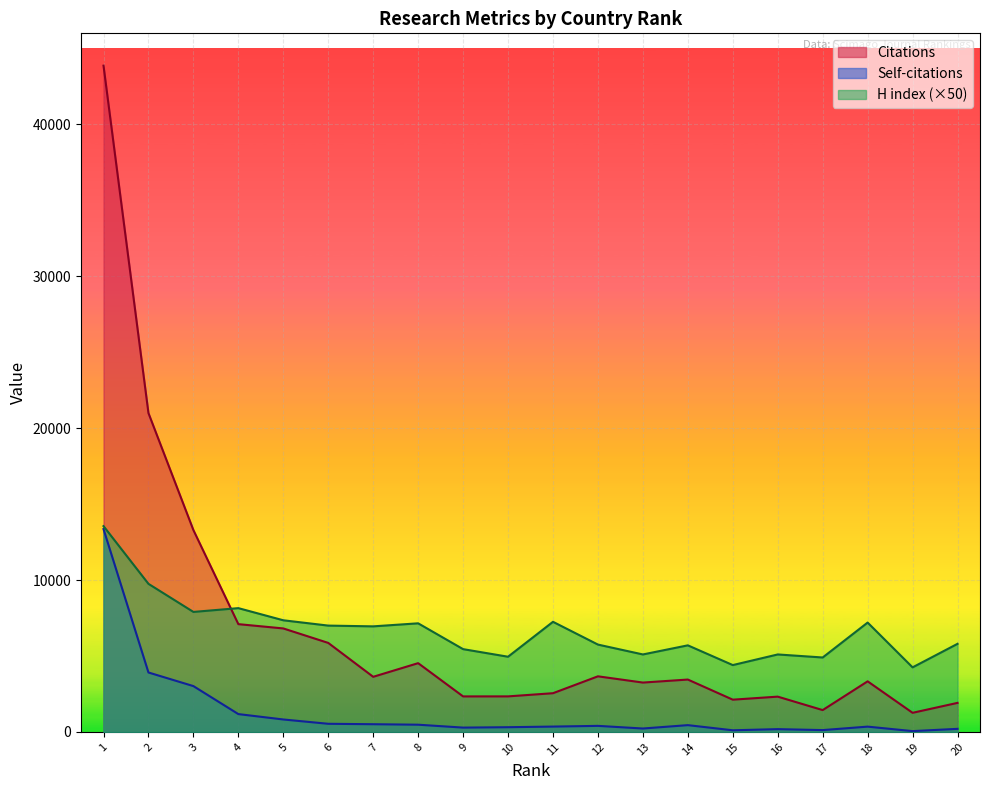

True or false: Self-citations and Citations cross at least once.

False